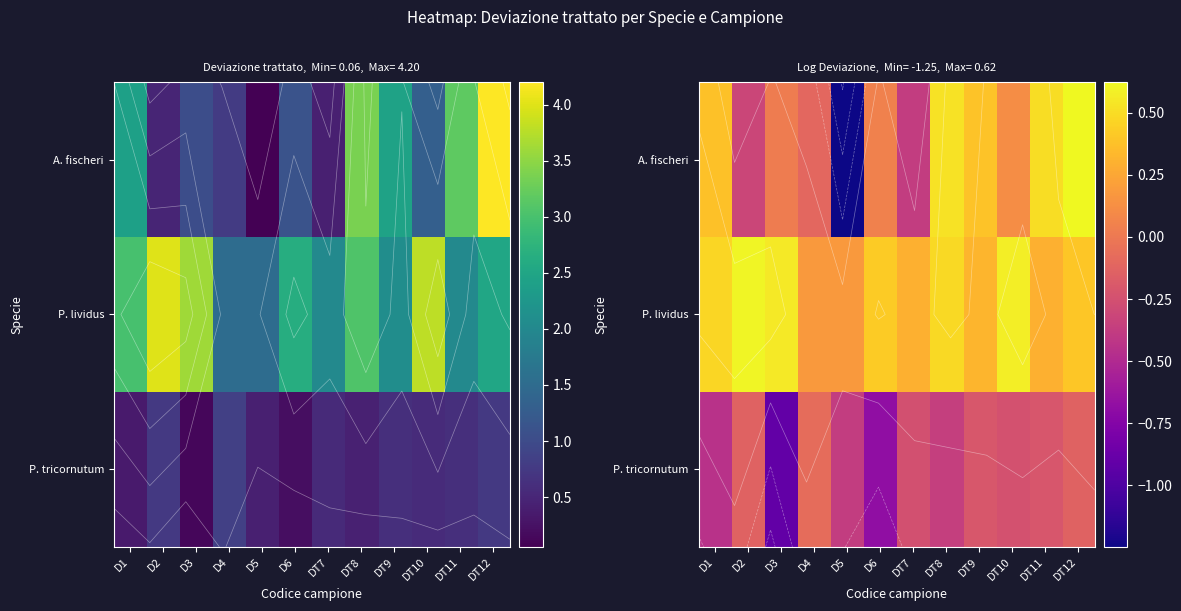

How many P. lividus values are between 0 and 1?

12